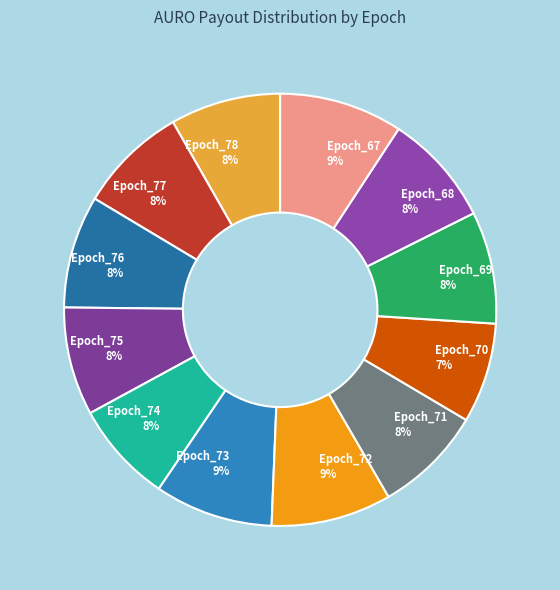

To the nearest percent, what is the combined percentage of Epoch_76 and Epoch_74?

16%